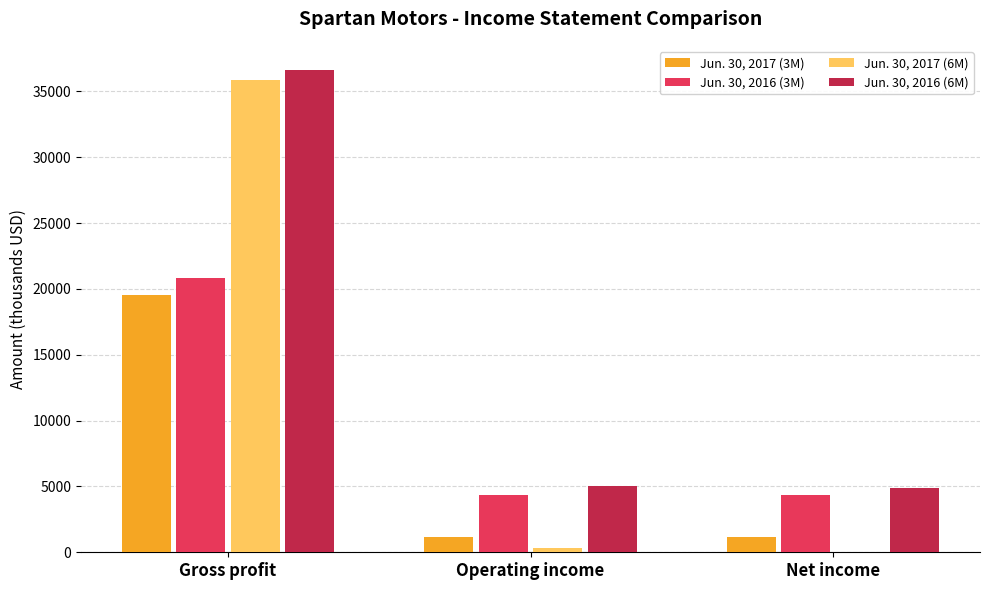

How many categories are shown in the chart?

3